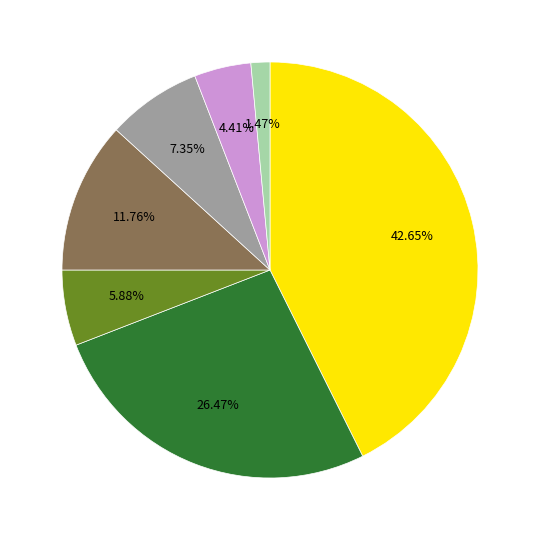

Is there any slice that represents more than half of the pie?

No